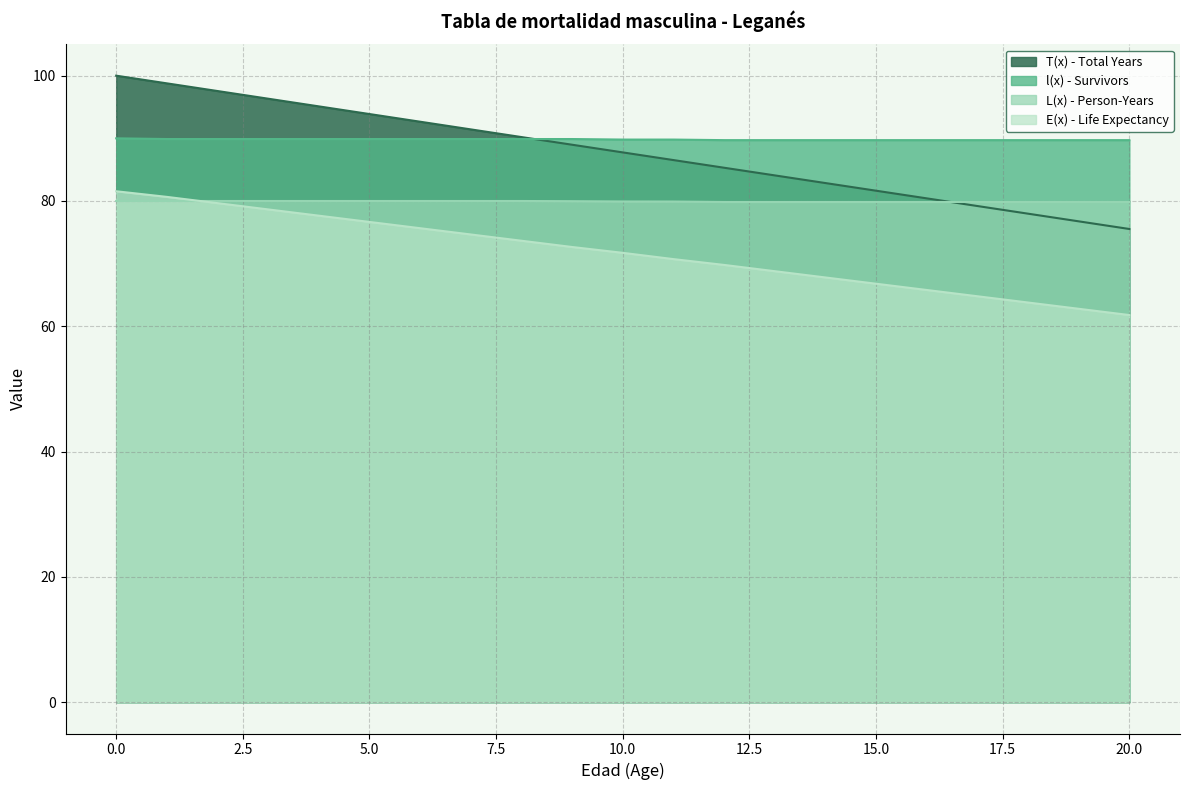

List the series in order of their peak value, lowest first.

L(x) - Person-Years, E(x) - Life Expectancy, l(x) - Survivors, T(x) - Total Years